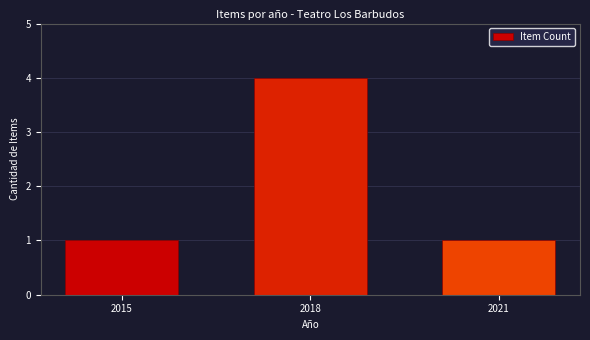

Reading left to right, list all the values displayed in this chart.

1	4	1